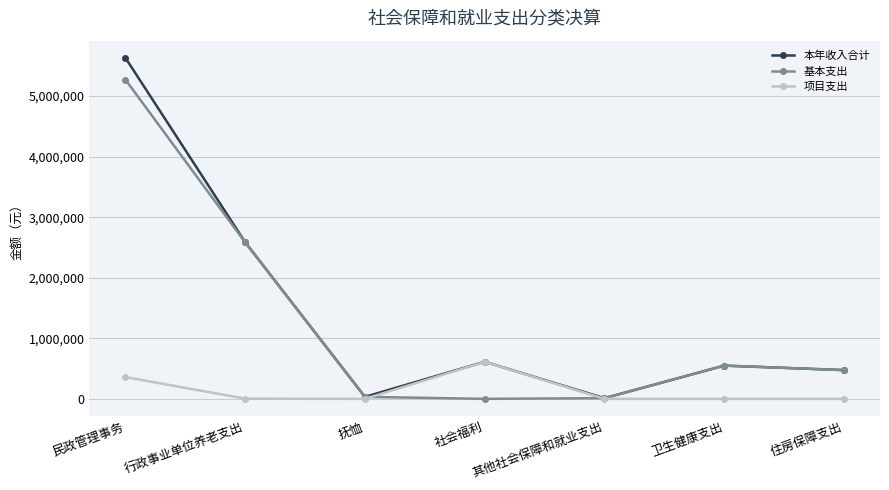

What is the sum of the 基本支出 values at 社会福利 and 行政事业单位养老支出?

2584580.2